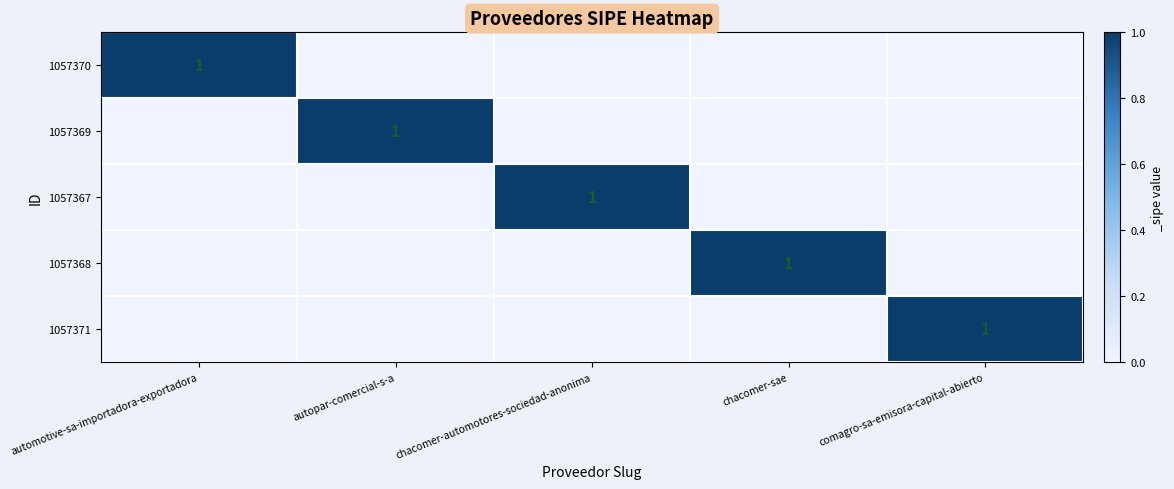

Which category has the lowest value across all series?

autopar-comercial-s-a